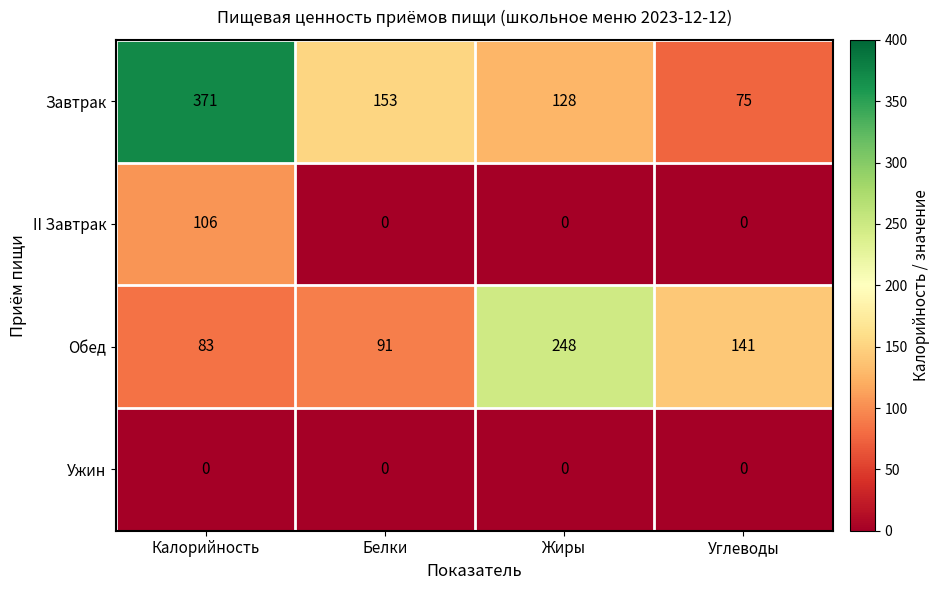

Rank the series by their maximum value, from highest to lowest.

Завтрак, Обед, II Завтрак, Ужин